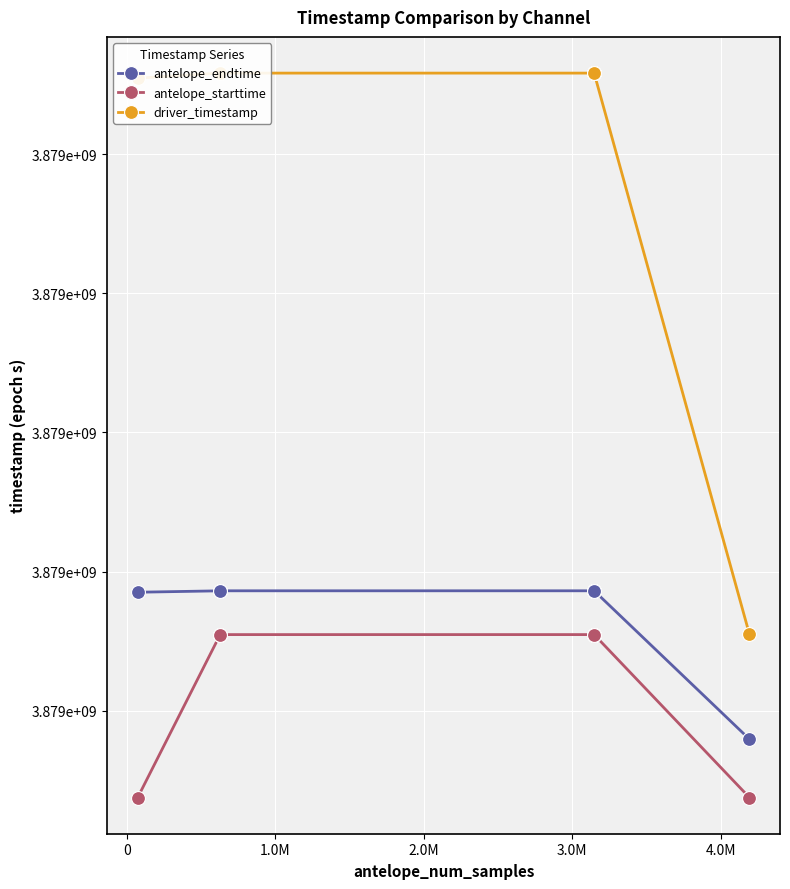

How many interior local peaks does the antelope_starttime series have?

3